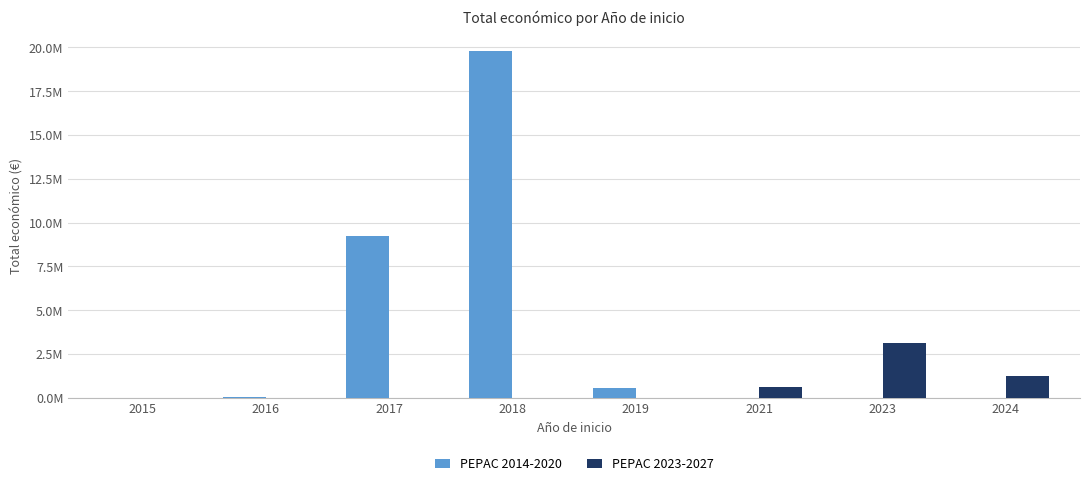

List the series in order of their overall mean, highest first.

PEPAC 2014-2020, PEPAC 2023-2027